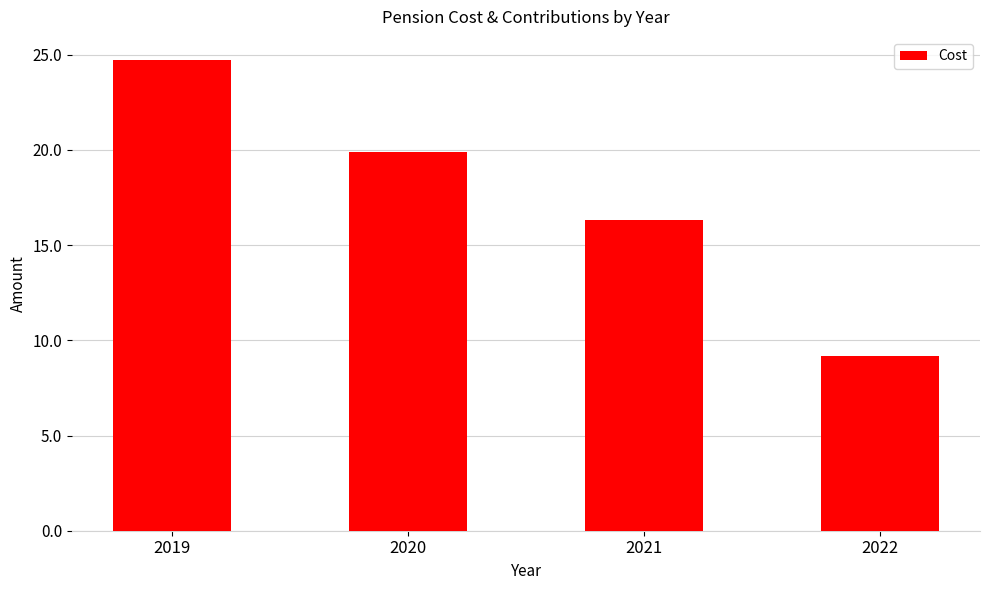

Are the bars horizontal?

No